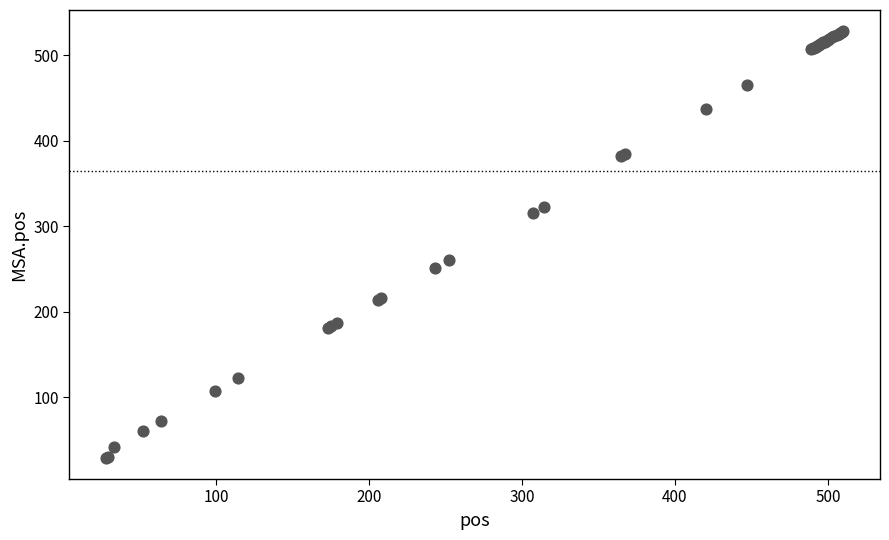

What Y value in the scatter plot is closest to 278?

260